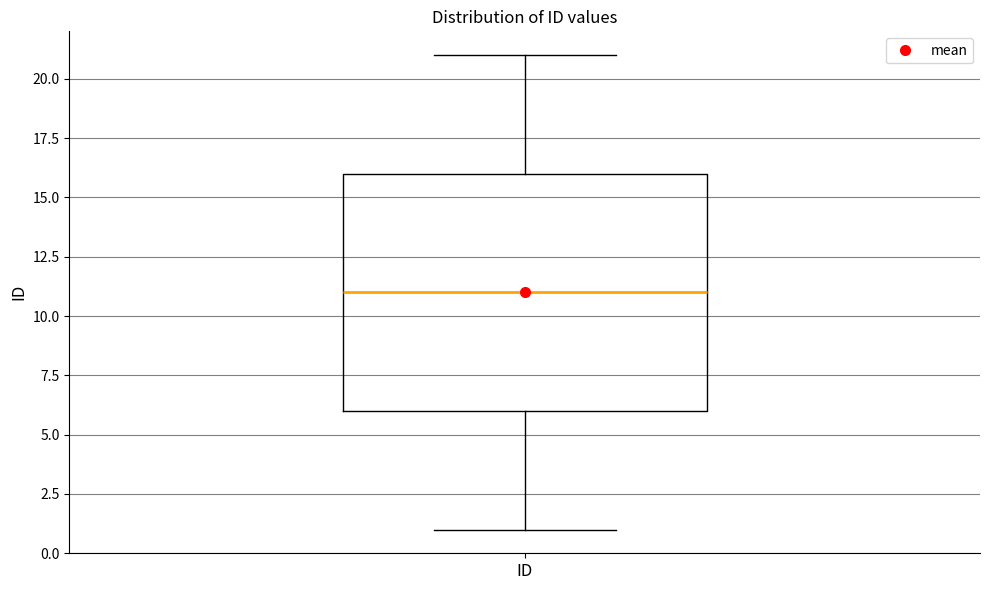

Transcribe this box plot: give where the median line is, the range the box spans, and where the two whiskers end, as read against the y-axis. The values are not printed on the chart, so give them approximately, as read against the axis.

median 11, box 6 to 16, whiskers 1 to 21